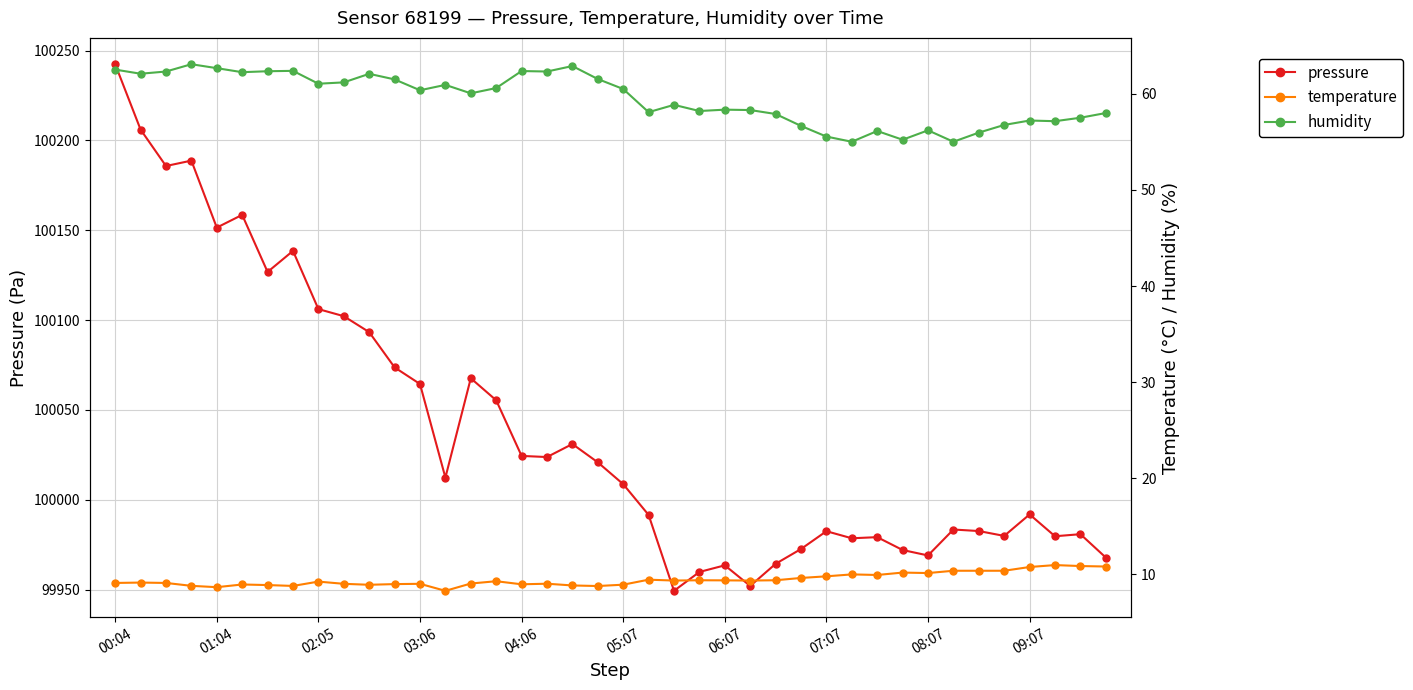

List the series in order of their peak value, highest first.

pressure, humidity, temperature